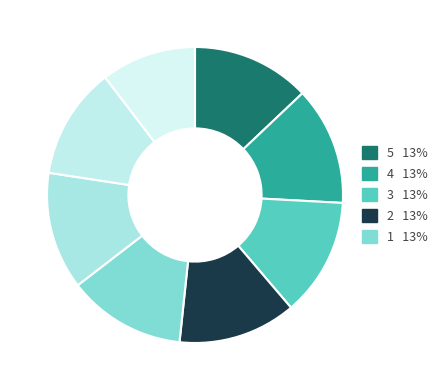

Count the number of slices in the pie.

8